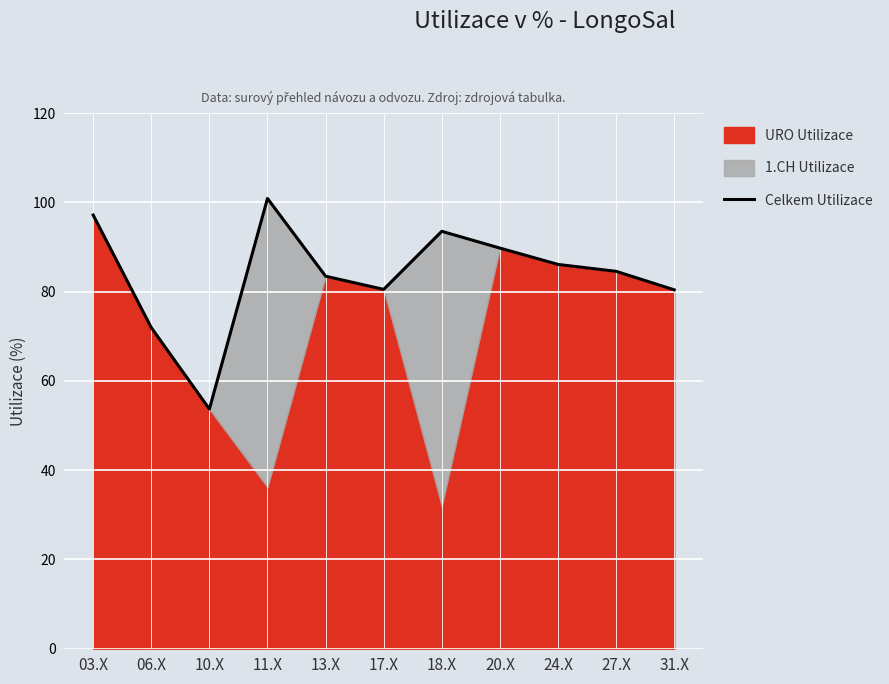

True or false: the data has more than 2 interior local peaks.

False